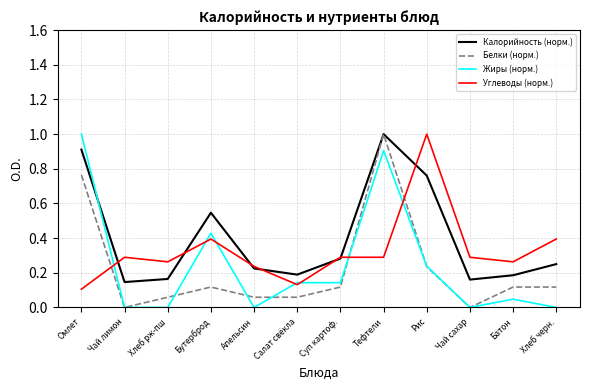

How many lines are shown in the chart?

4